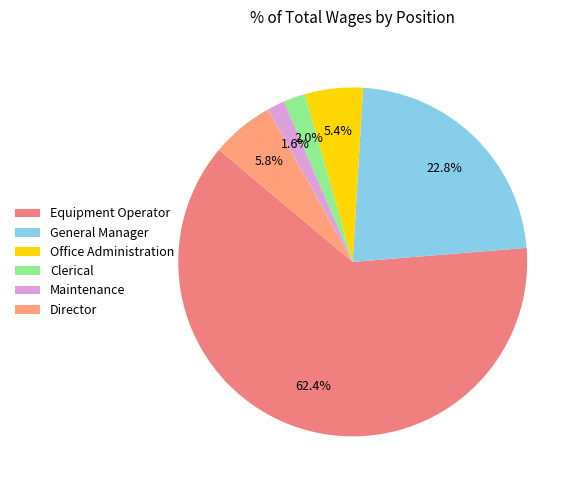

How many segments does this pie chart have?

6